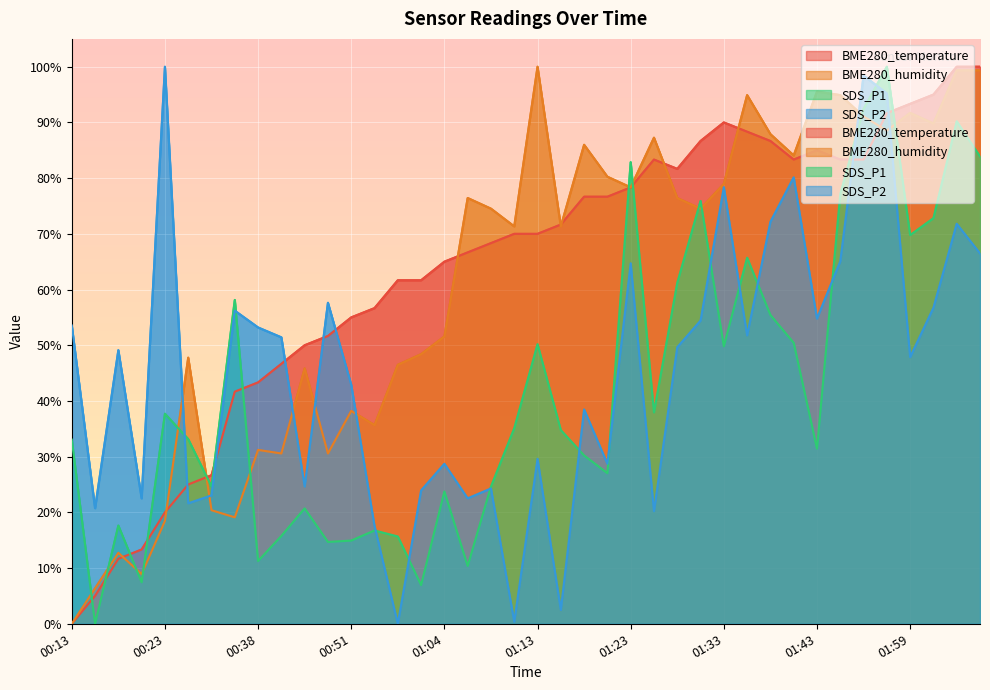

Reading left to right, extract all data points from this chart.

BME280_temperature: 0.0	5.0	11.7	13.3	20.0	25.0	26.7	41.7	43.3	46.7	50.0	51.7	55.0	56.7	61.7	61.7	65.0	66.7	68.3	70.0	70.0	71.7	76.7	76.7	78.3	83.3	81.7	86.7	90.0	88.3	86.7	83.3	85.0	83.3	83.3	91.7	93.3	95.0	100.0	100.0
BME280_humidity: 0.0	6.4	12.7	8.9	18.5	47.8	20.4	19.1	31.2	30.6	45.9	30.6	38.2	35.7	46.5	48.4	51.6	76.4	74.5	71.3	100.0	71.3	86.0	80.3	78.3	87.3	76.4	74.5	79.0	94.9	87.9	84.1	95.5	94.9	91.1	88.5	91.7	89.8	99.4	99.4
SDS_P1: 33.1	0.0	17.6	7.4	37.7	33.2	24.6	58.1	11.3	15.8	20.7	14.7	14.9	16.7	15.7	7.0	23.8	10.4	24.6	35.1	50.2	34.8	30.2	27.0	82.9	38.0	61.2	75.9	49.8	65.7	55.4	50.4	31.4	77.1	92.4	100.0	69.8	72.8	90.2	83.9
SDS_P2: 53.5	20.7	49.1	22.5	100.0	21.6	23.0	56.2	53.2	51.4	24.6	57.6	42.9	17.6	0.0	23.9	28.7	22.5	24.3	0.4	29.6	2.5	38.5	28.7	64.7	20.2	49.6	54.4	78.4	51.8	72.2	80.1	54.8	65.1	98.4	95.2	47.9	56.7	71.8	66.5